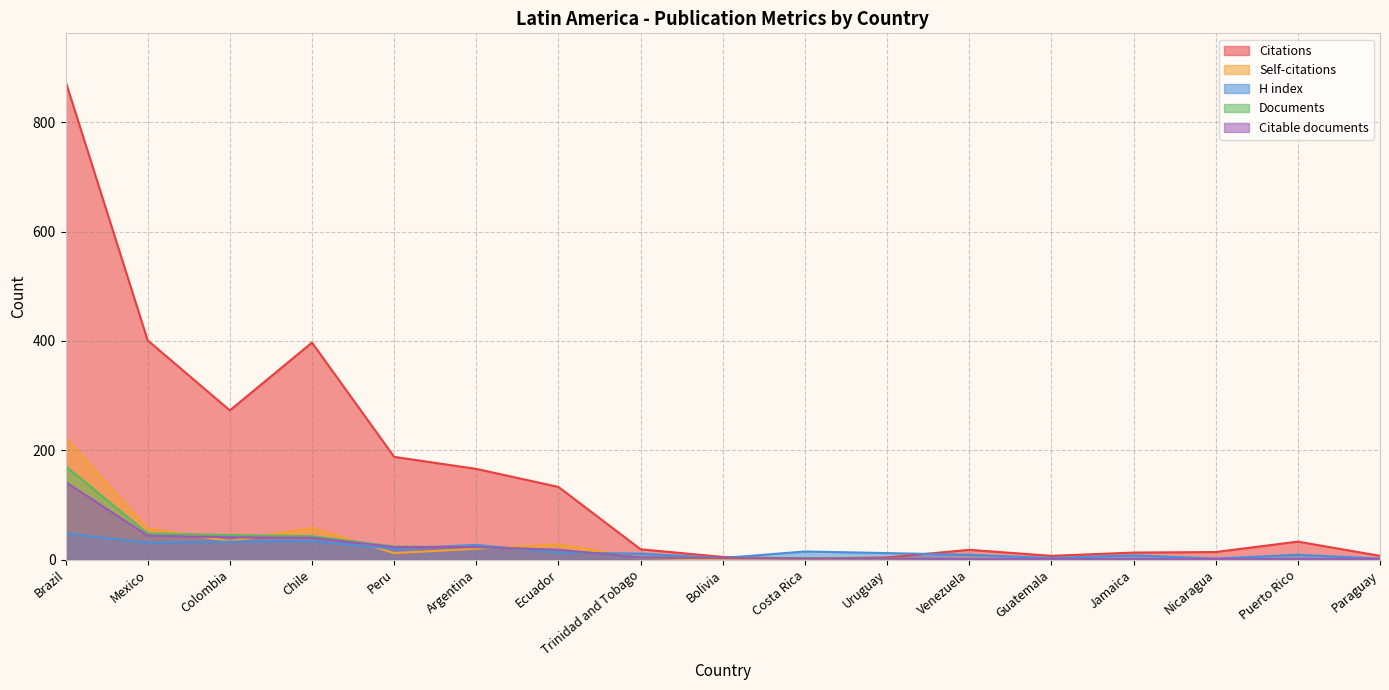

How many values in the Self-citations series are below 2?

8